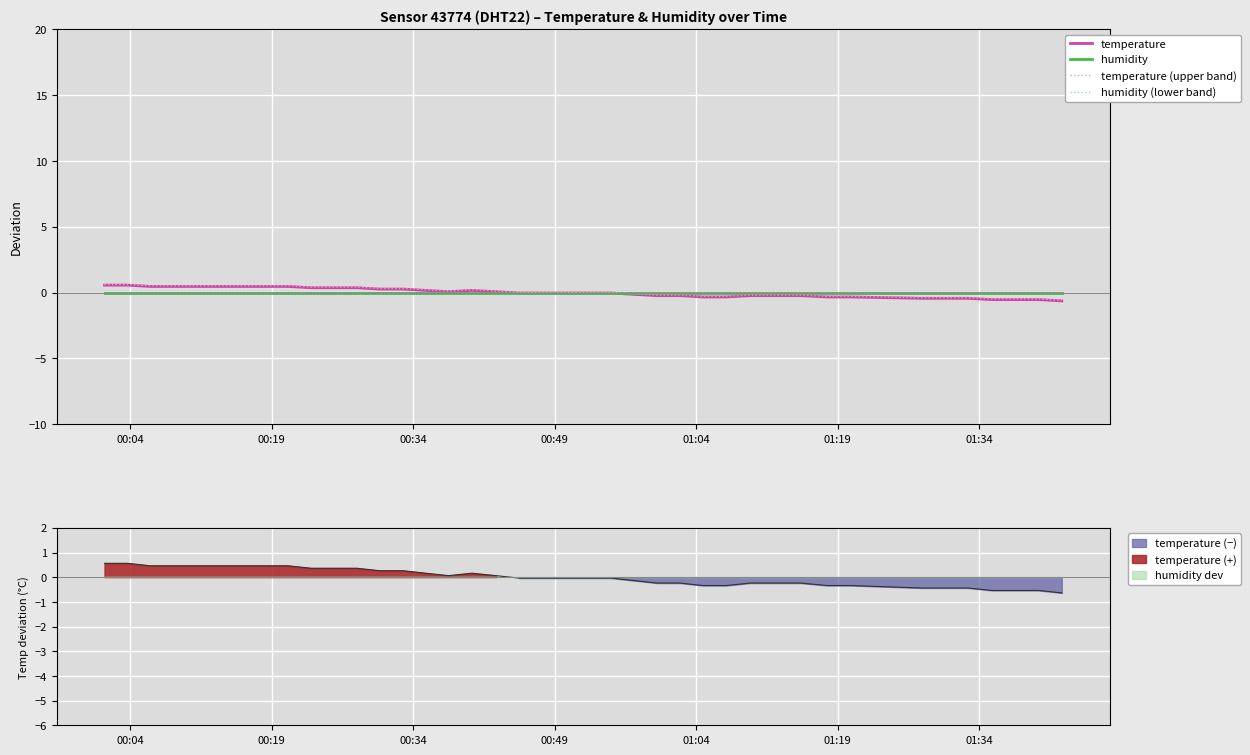

What is the minimum value for temperature (upper band)?

-0.6